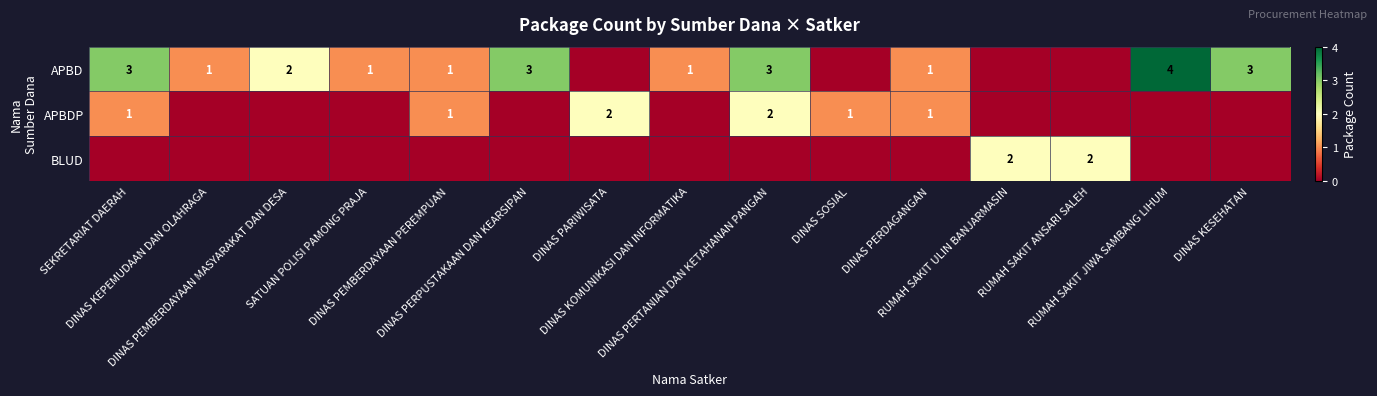

Is the value of APBDP at DINAS PEMBERDAYAAN PEREMPUAN greater than the value of APBD at DINAS KEPEMUDAAN DAN OLAHRAGA?

No